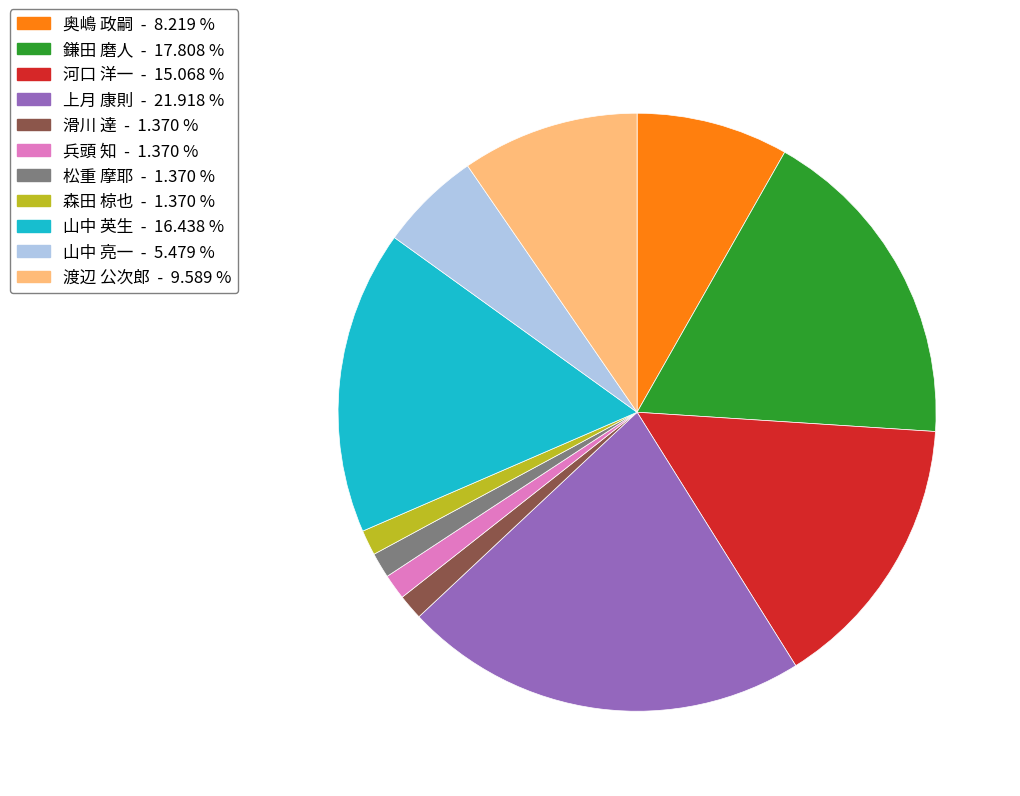

What is the largest slice in the pie chart?

上月 康則 - 21.918 %